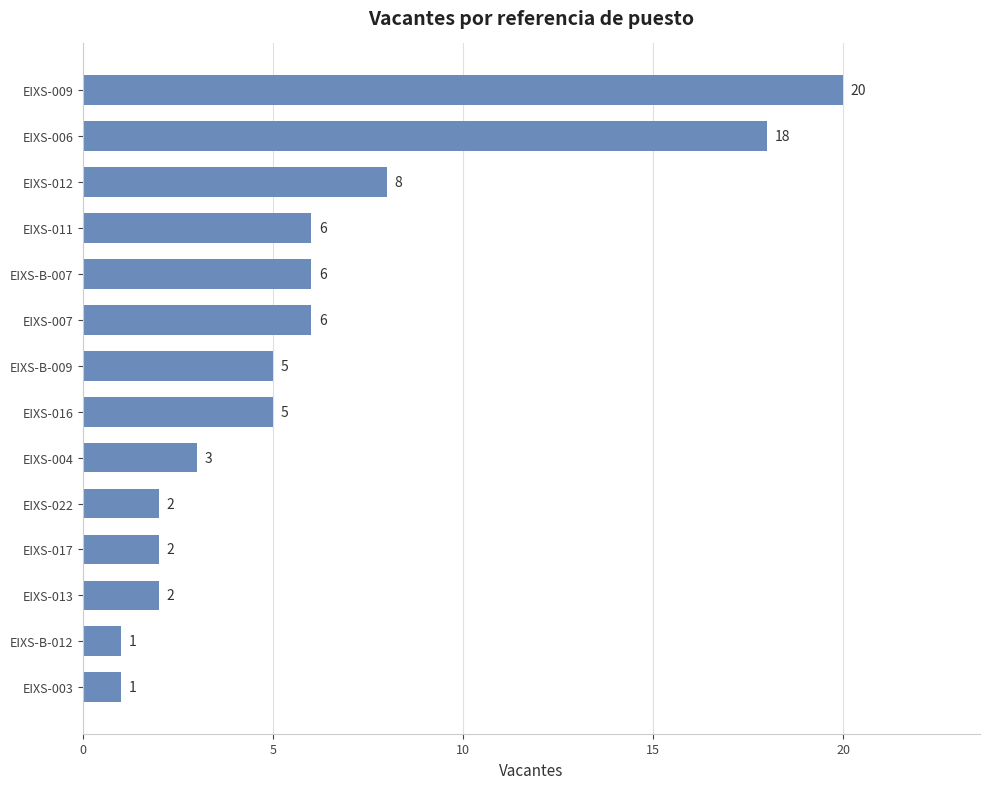

The value at EIXS-004 is 3. True or false?

True